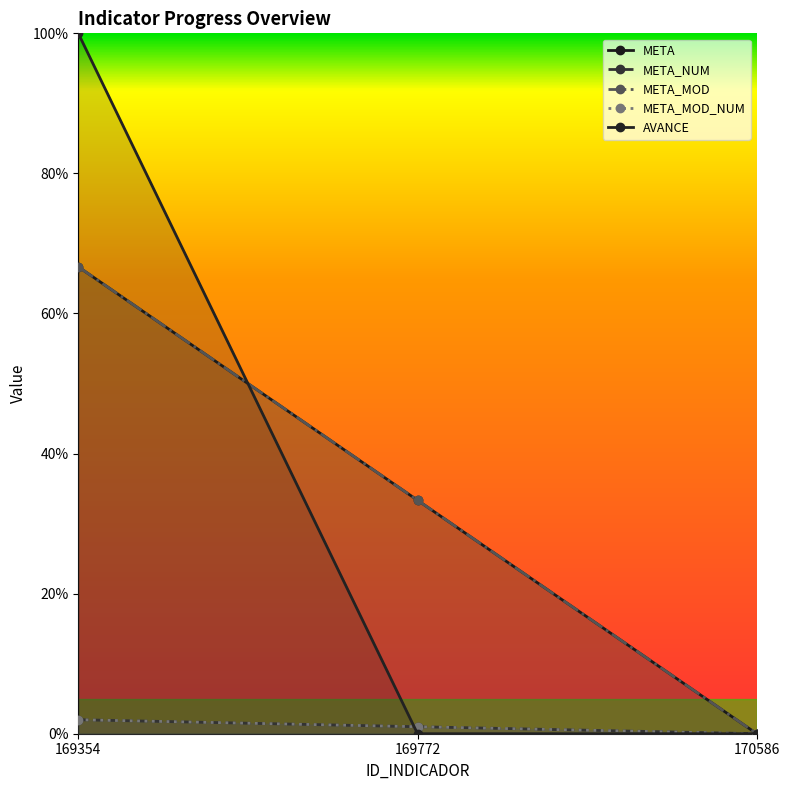

Reading left to right, what are all the values shown in this chart?

META: 169354=66.7	169772=33.3	170586=0.0
META_NUM: 169354=2.0	169772=1.0	170586=0.0
META_MOD: 169354=66.7	169772=33.3	170586=0.0
META_MOD_NUM: 169354=2.0	169772=1.0	170586=0.0
AVANCE: 169354=100.0	169772=0.0	170586=0.0